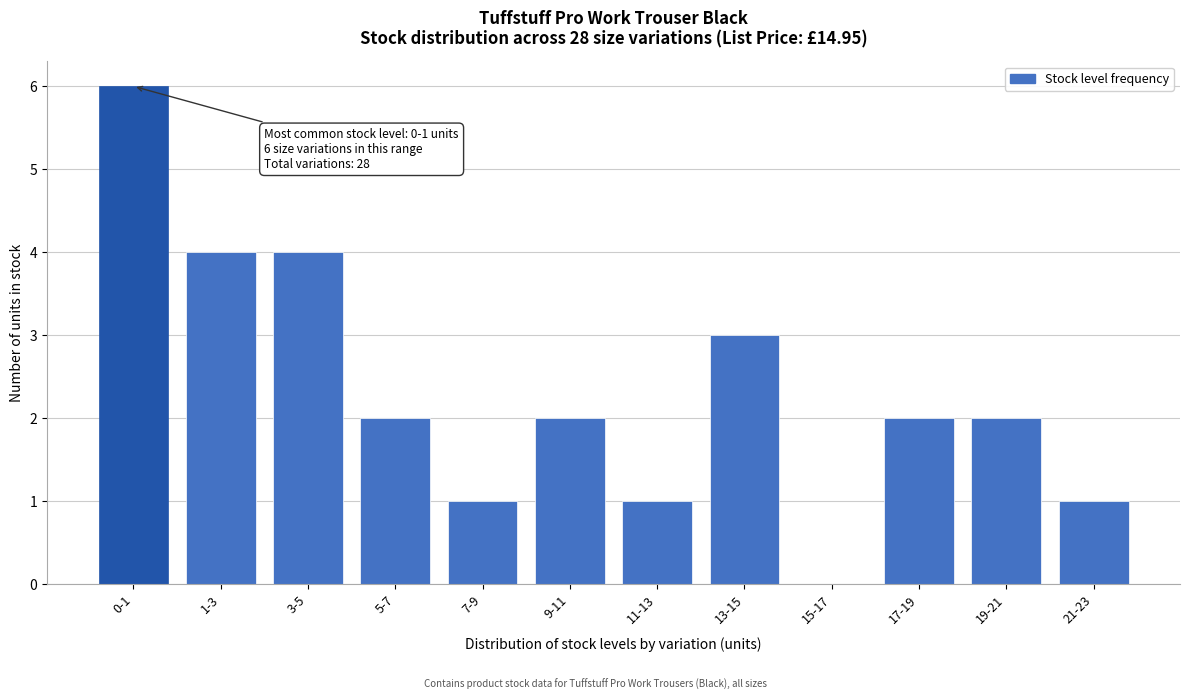

Reading left to right, list all the values displayed in this chart.

0-1=6	1-3=4	3-5=4	5-7=2	7-9=1	9-11=2	11-13=1	13-15=3	15-17=0	17-19=2	19-21=2	21-23=1